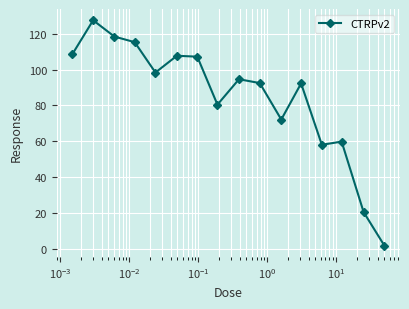

True or false: there are more than 2 points higher than both neighbors.

True